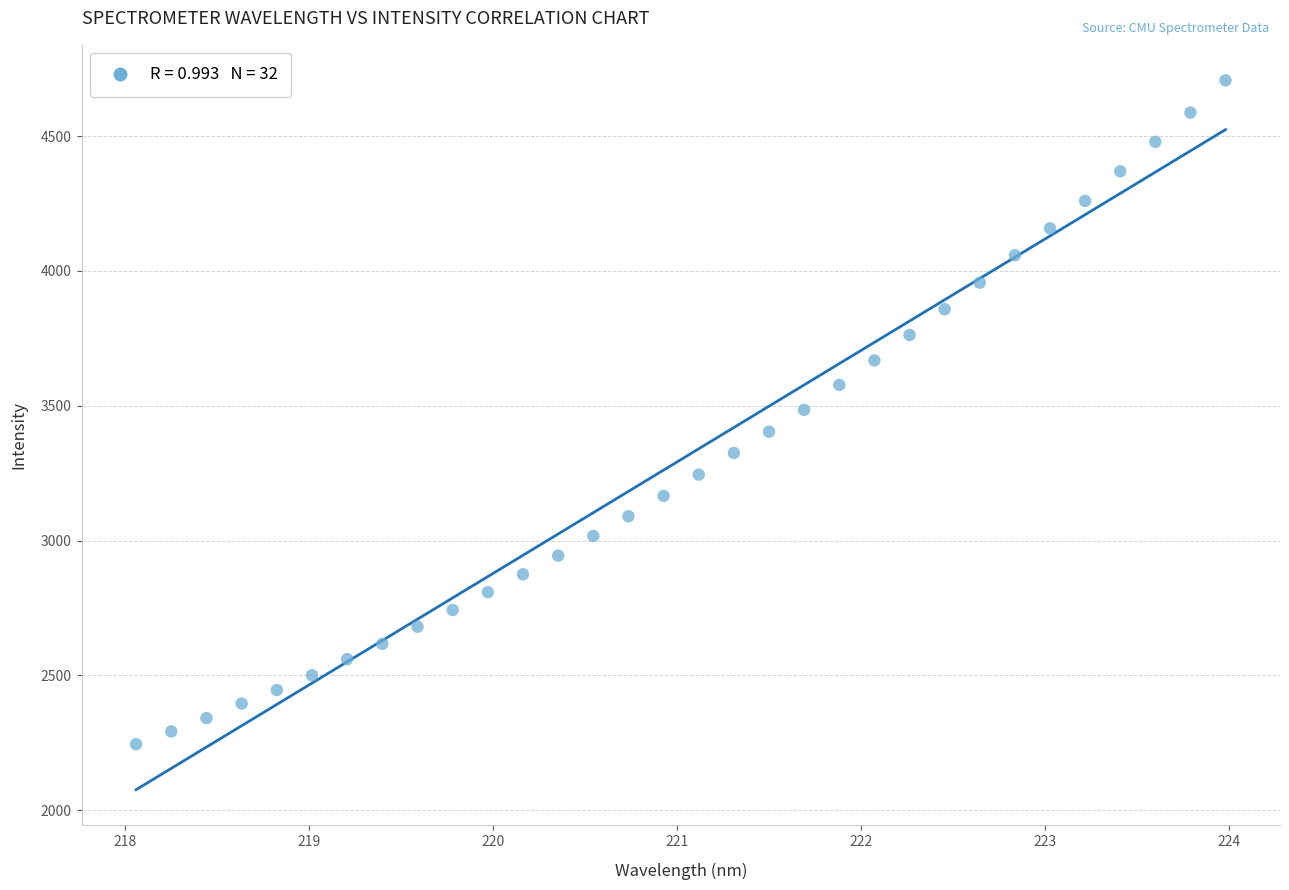

What is the range of Y values (max minus min)?

2461.9